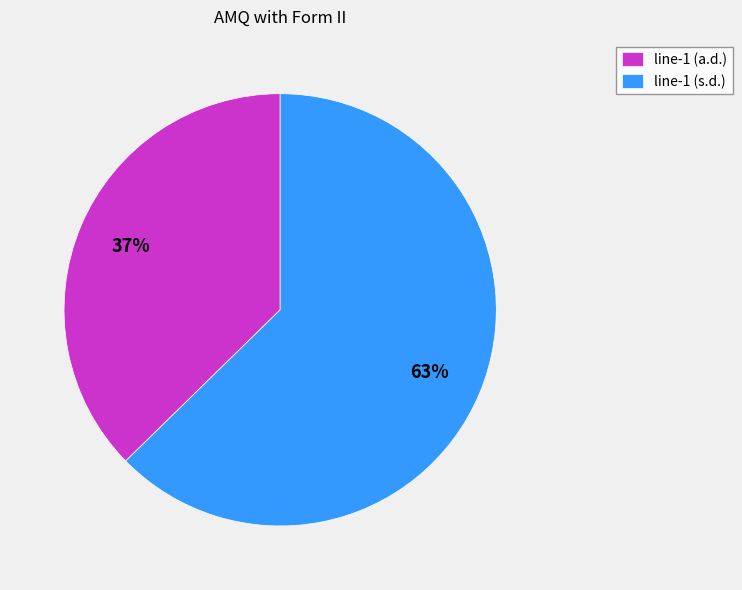

How many segments does this pie chart have?

2